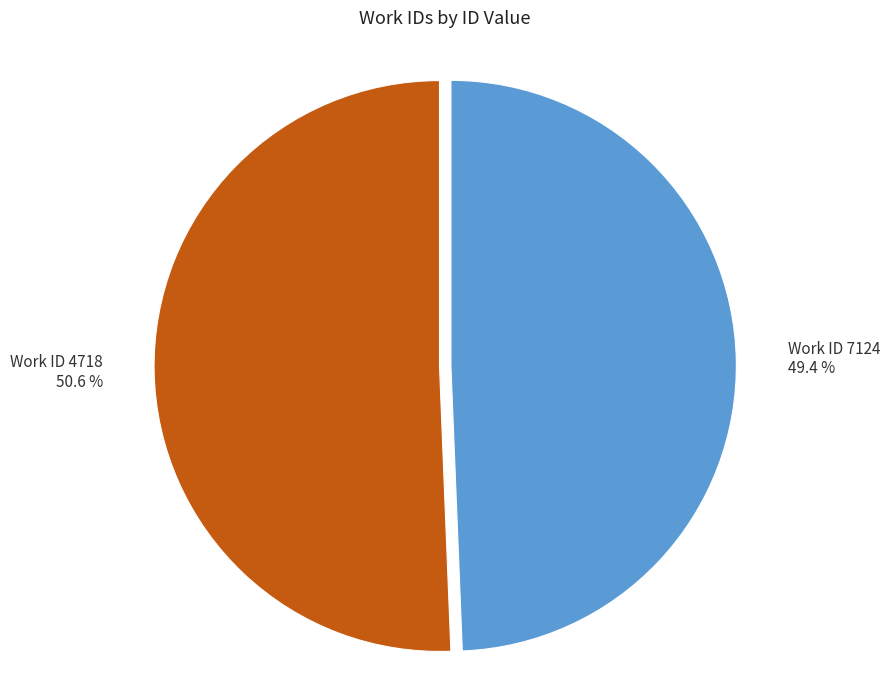

How many slices are in this pie chart?

2